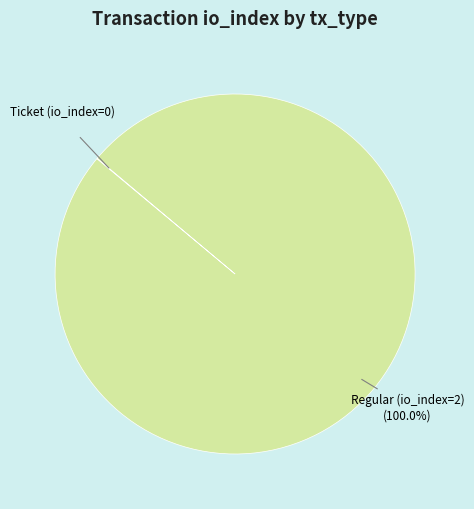

Which slice is the largest?

Regular (io_index=2)